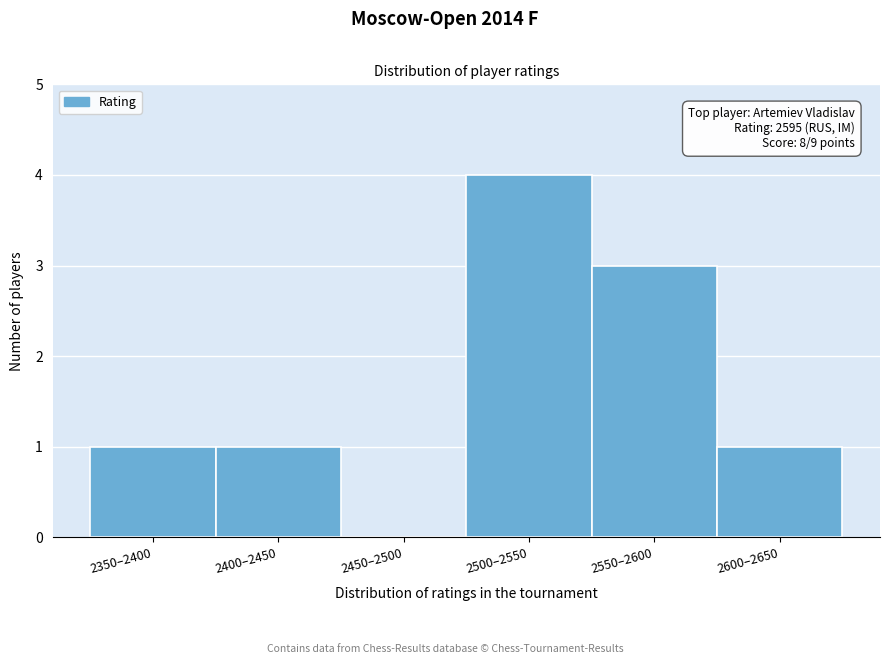

Between 2500–2550 and 2550–2600, which is larger?

2500–2550